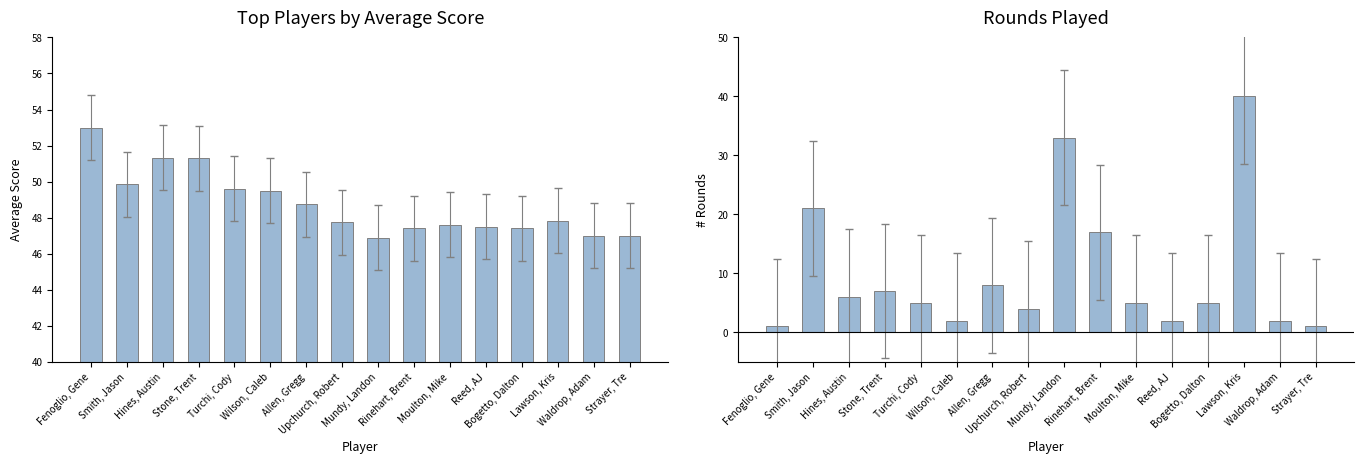

Which series has the largest total across all categories?

Avg Score